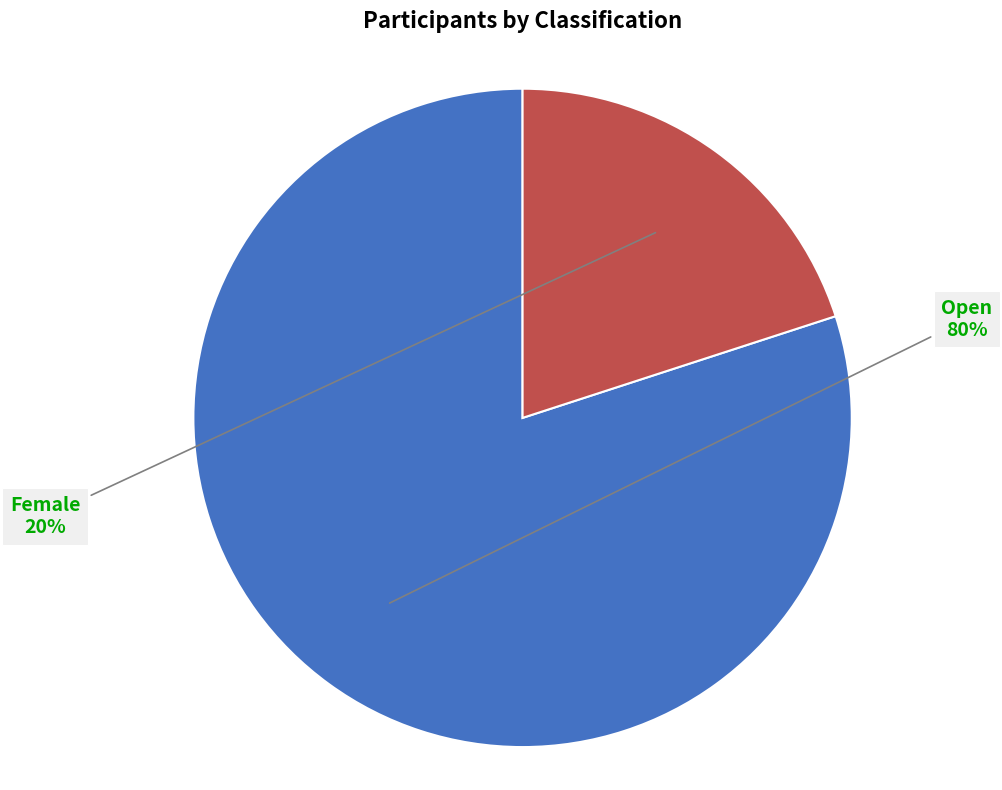

Does any single category account for the majority?

Yes